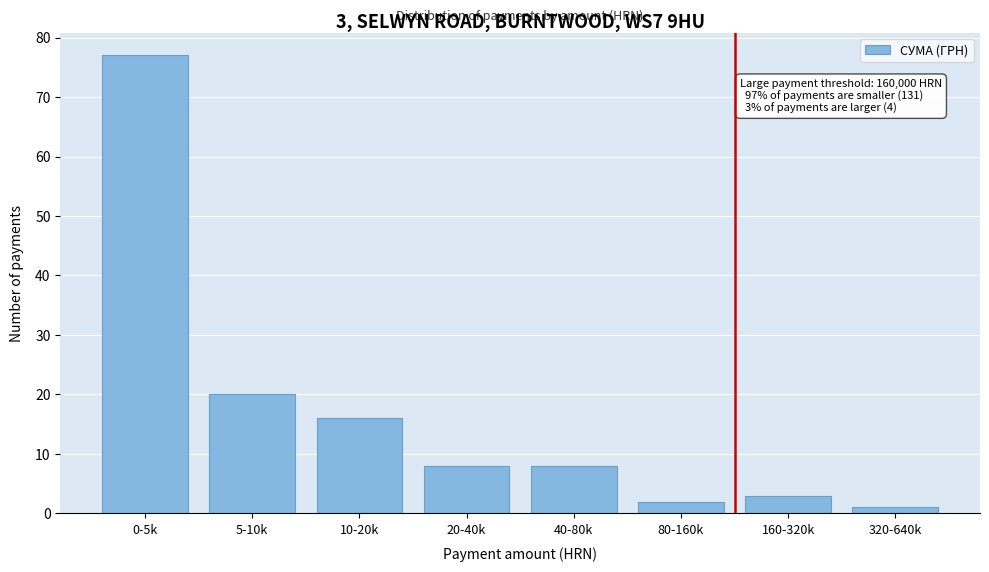

Reading left to right, extract all data points from this chart.

77	20	16	8	8	2	3	1